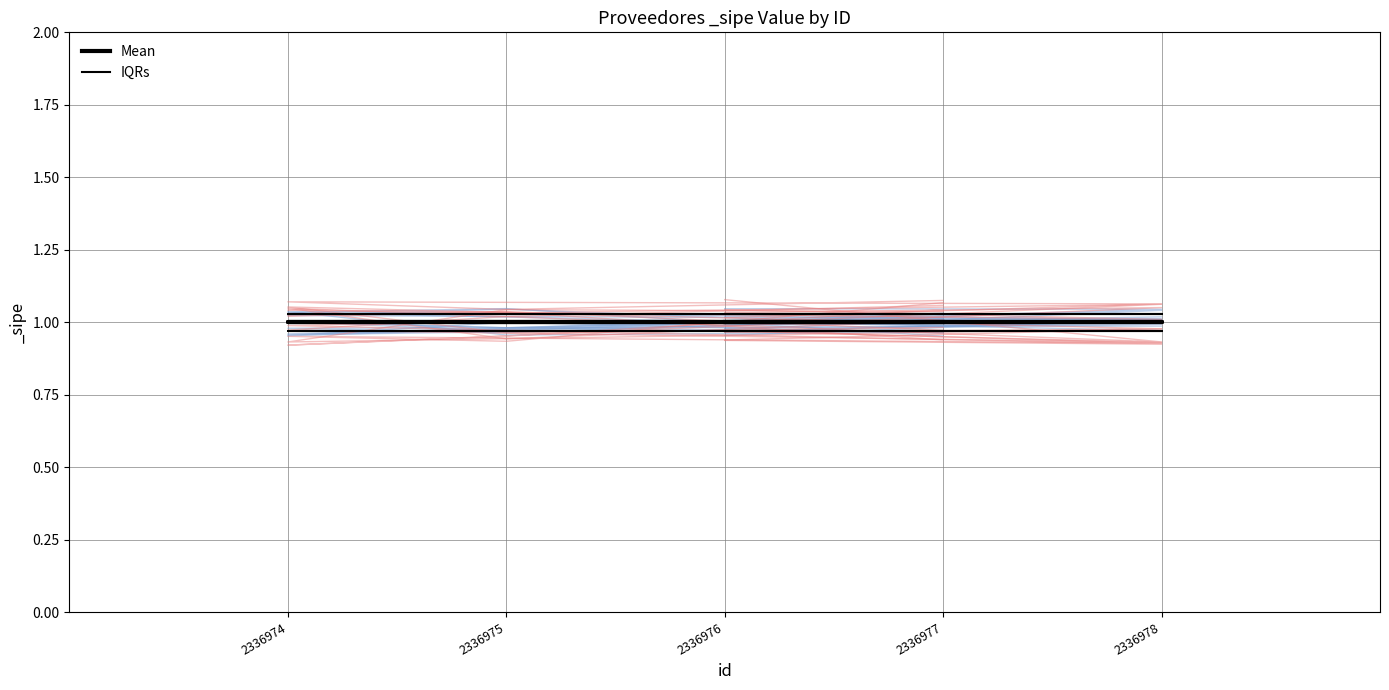

What position from the right is 2336975?

4